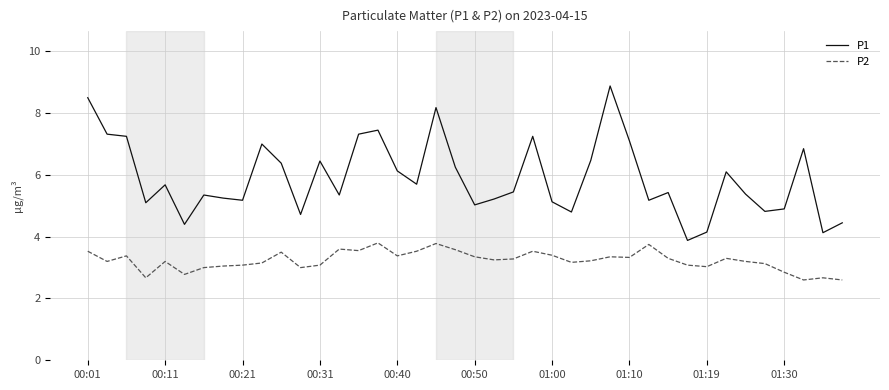

Which series has the widest spread of values?

P1